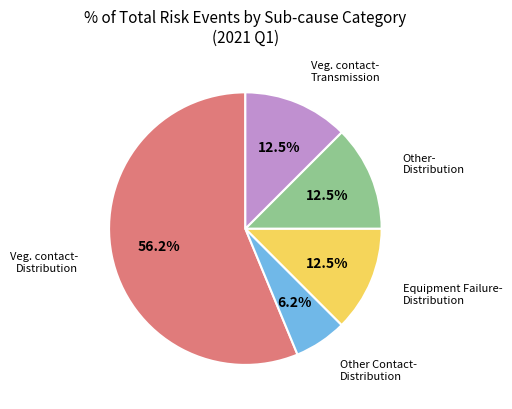

Is there a majority slice in this chart?

Yes